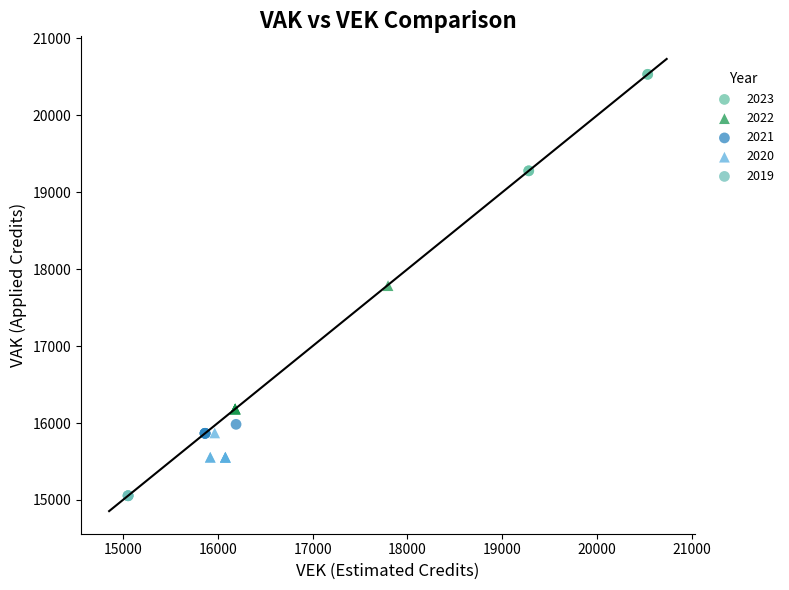

Which series contains the highest Y value?

2023